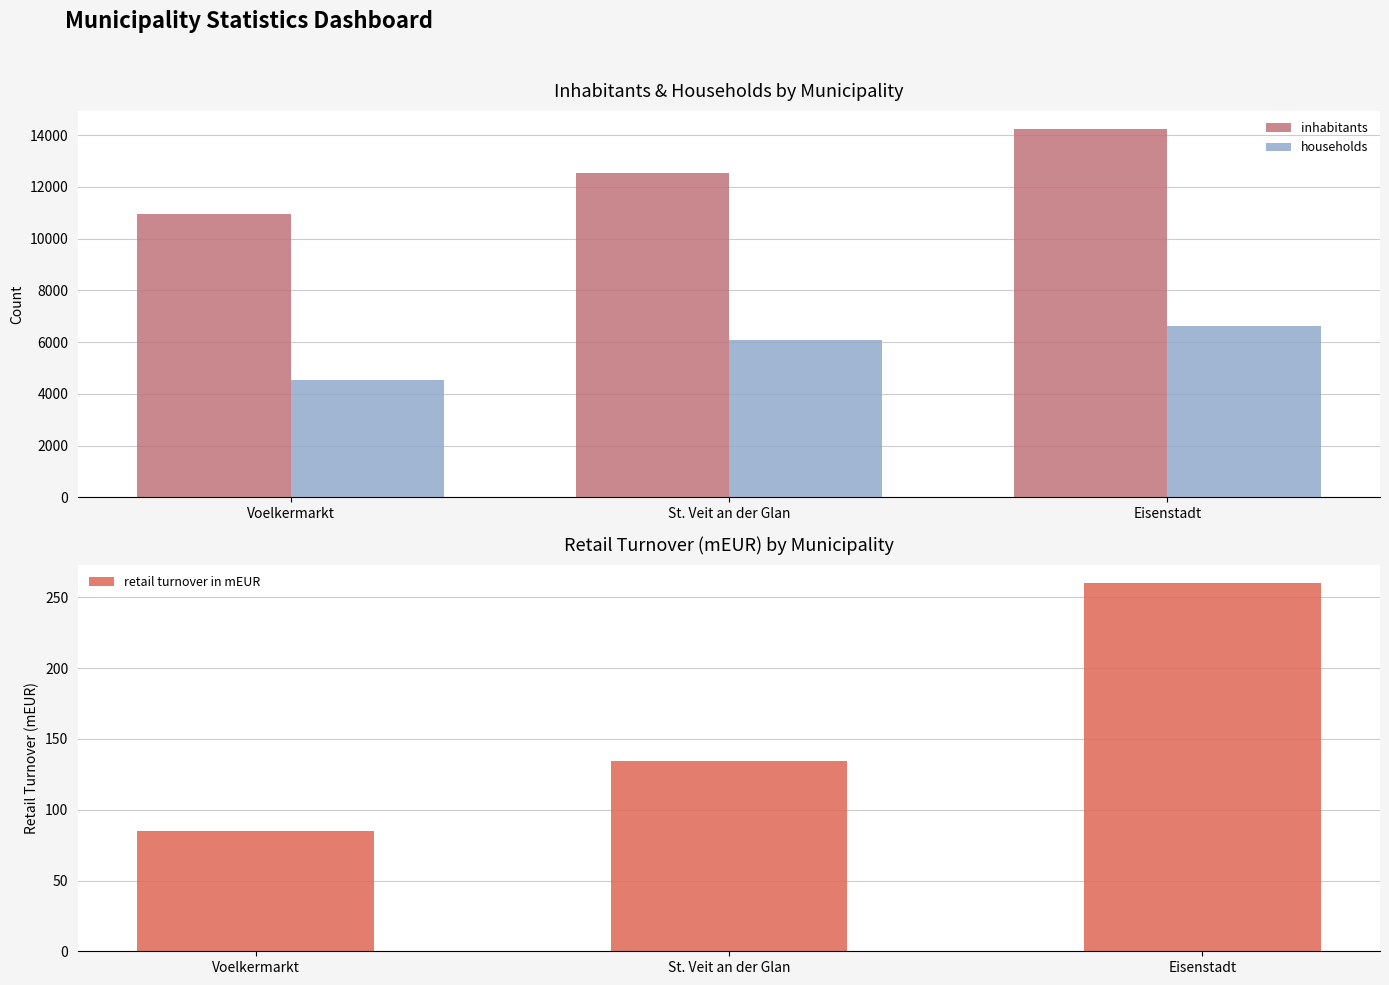

What is the value of the inhabitants bar at the 2nd from the left?

12526